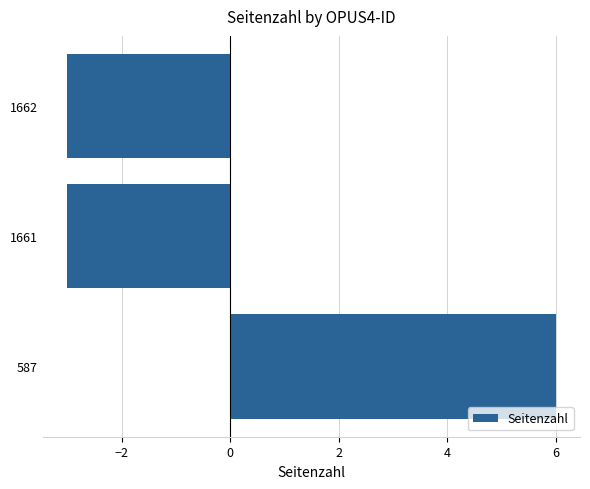

How many bars are there in total?

3